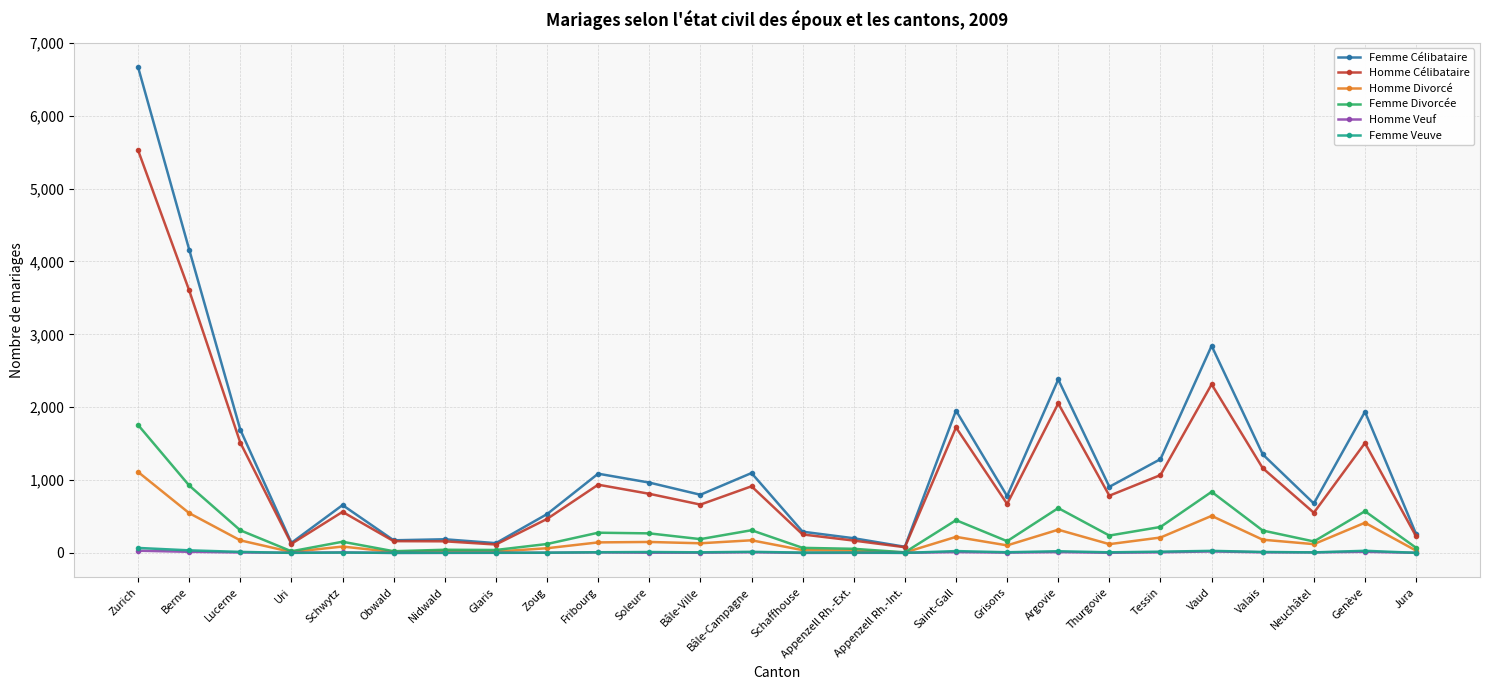

What is the total value across all series at Tessin?

2947